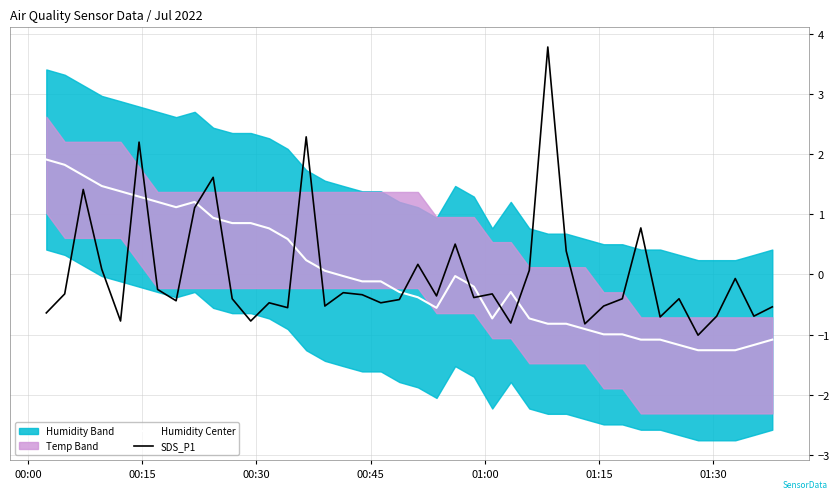

True or false: Humidity Center has more than 1 interior local peaks.

True